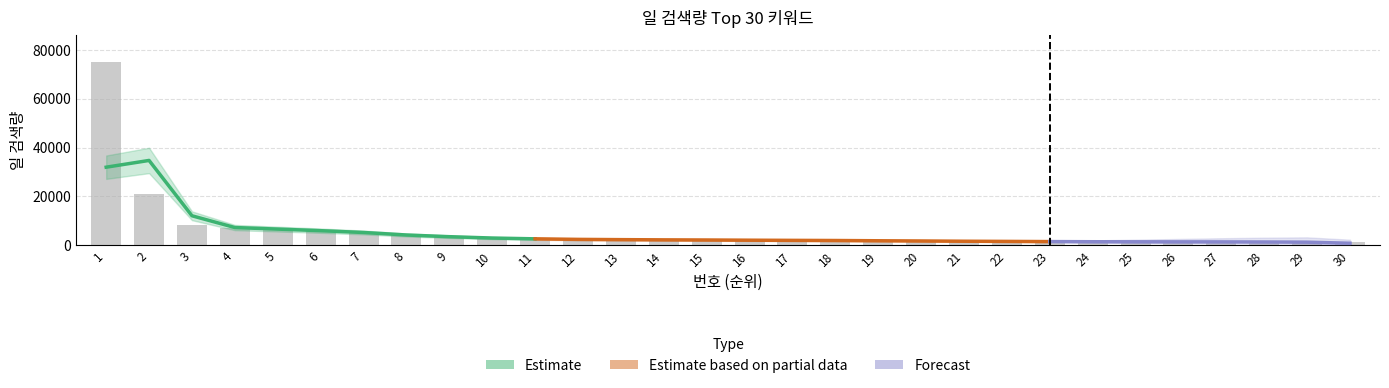

What value does the data have at 9, to the nearest 50?

3300